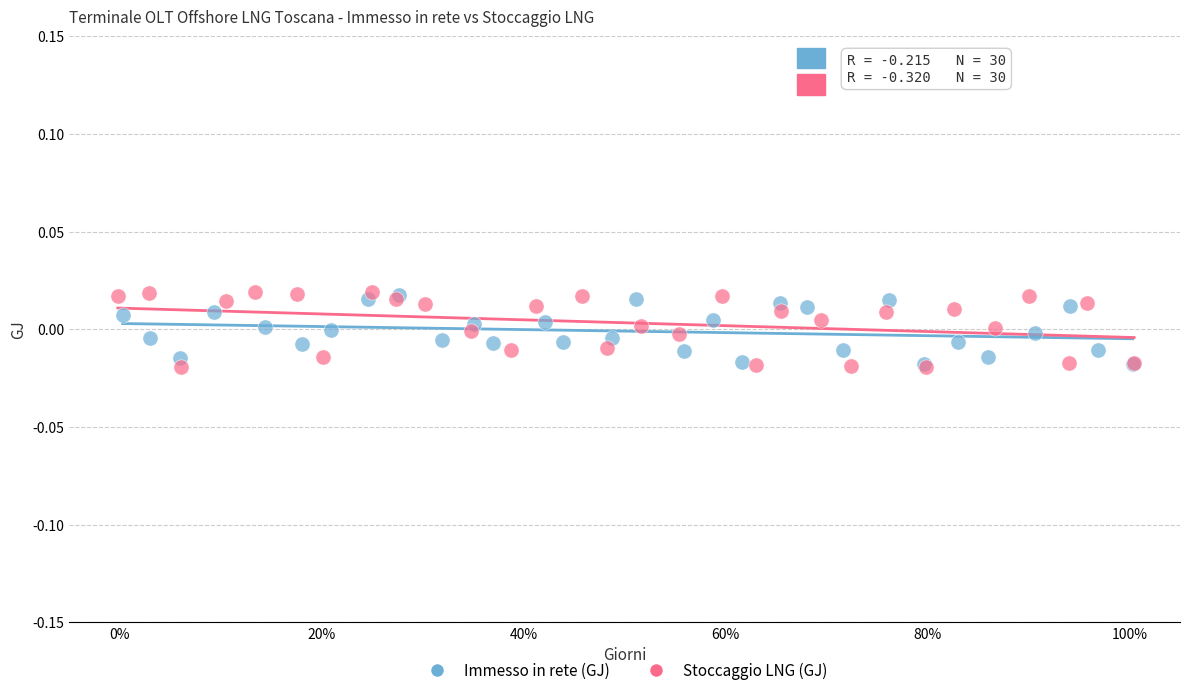

Which series has the largest Y range (max minus min)?

Stoccaggio LNG (GJ)